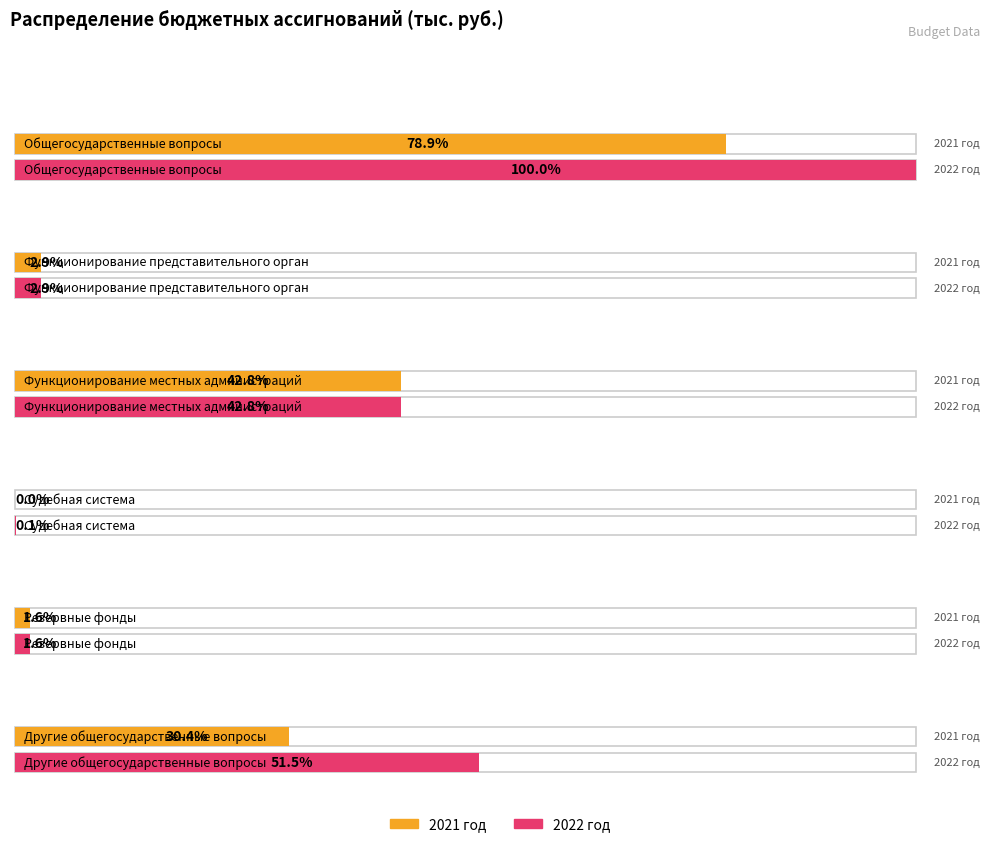

Which label corresponds to the largest value in the chart?

Общегосударственные вопросы